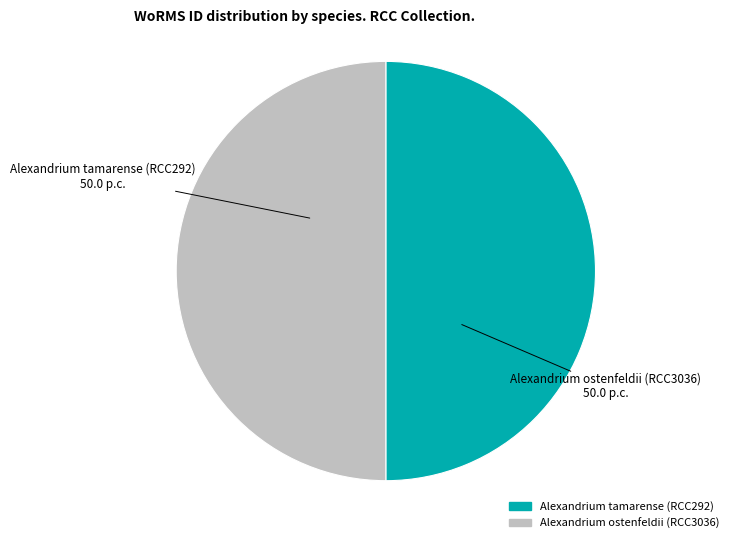

Is it true that Alexandrium tamarense (RCC292) is 43% of the pie?

False